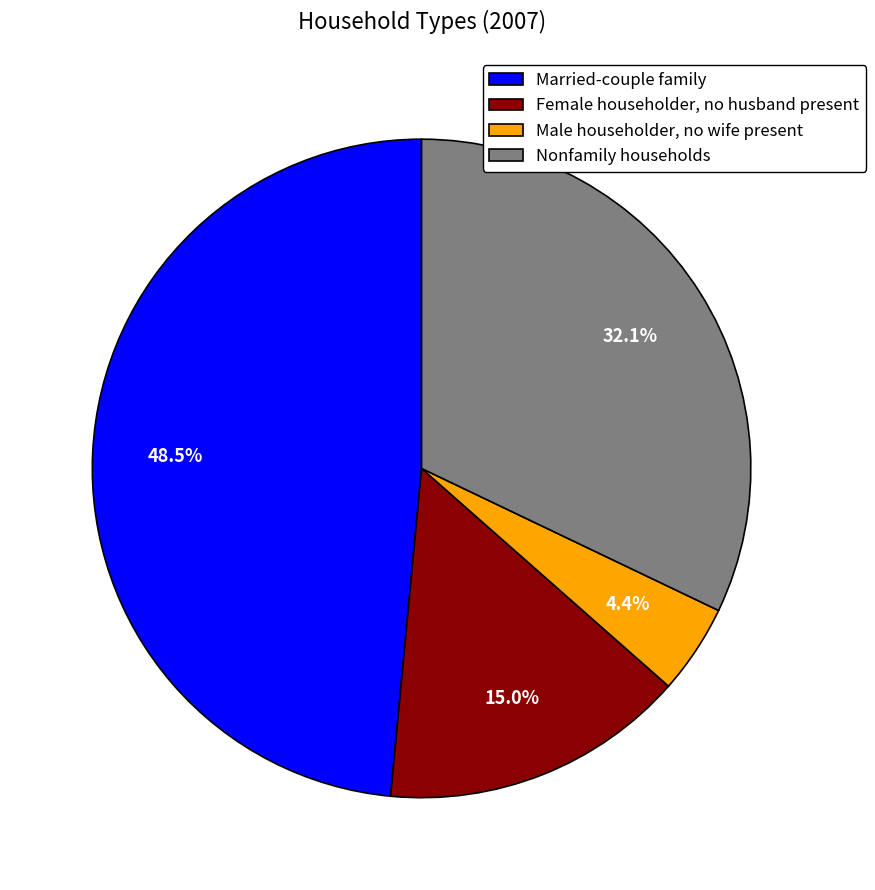

How many slices are in this pie chart?

4